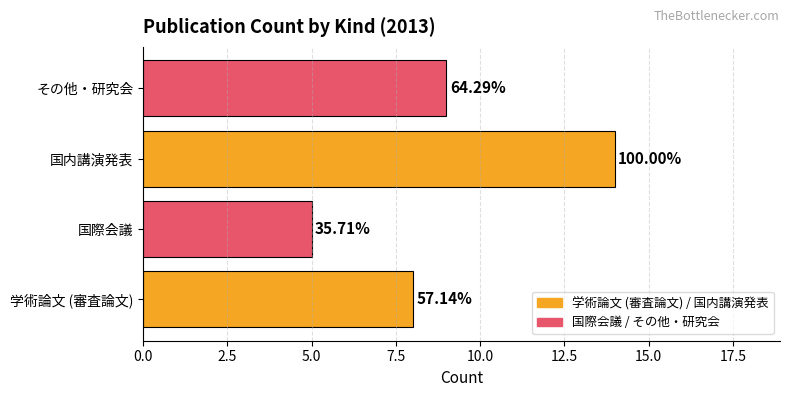

Does the chart contain any negative values?

No